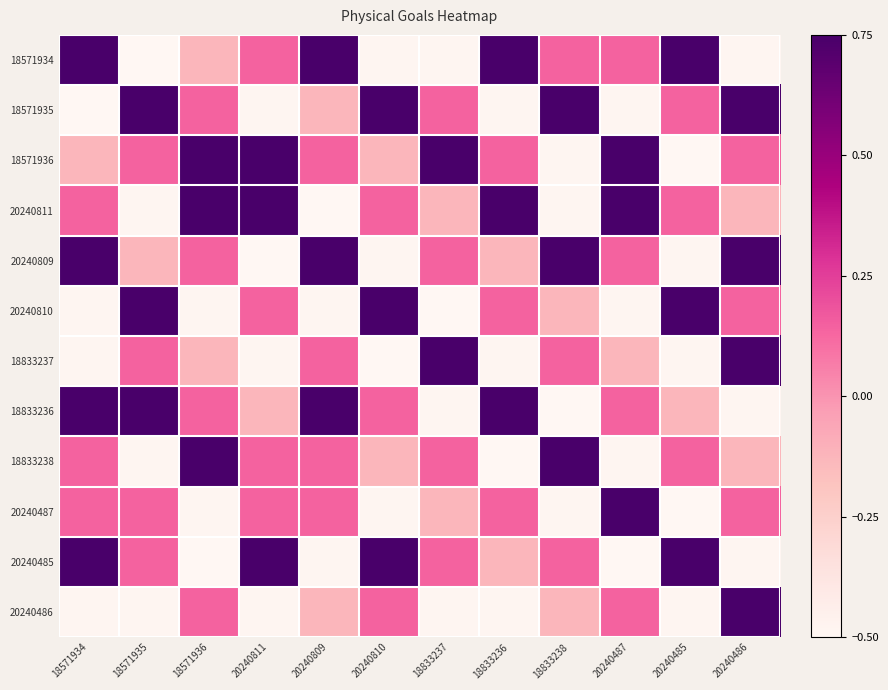

Rank the series at 18571934 from lowest to highest value.

18571935, 20240810, 18833237, 20240486, 18571936, 20240811, 18833238, 20240487, 18571934, 20240809, 18833236, 20240485